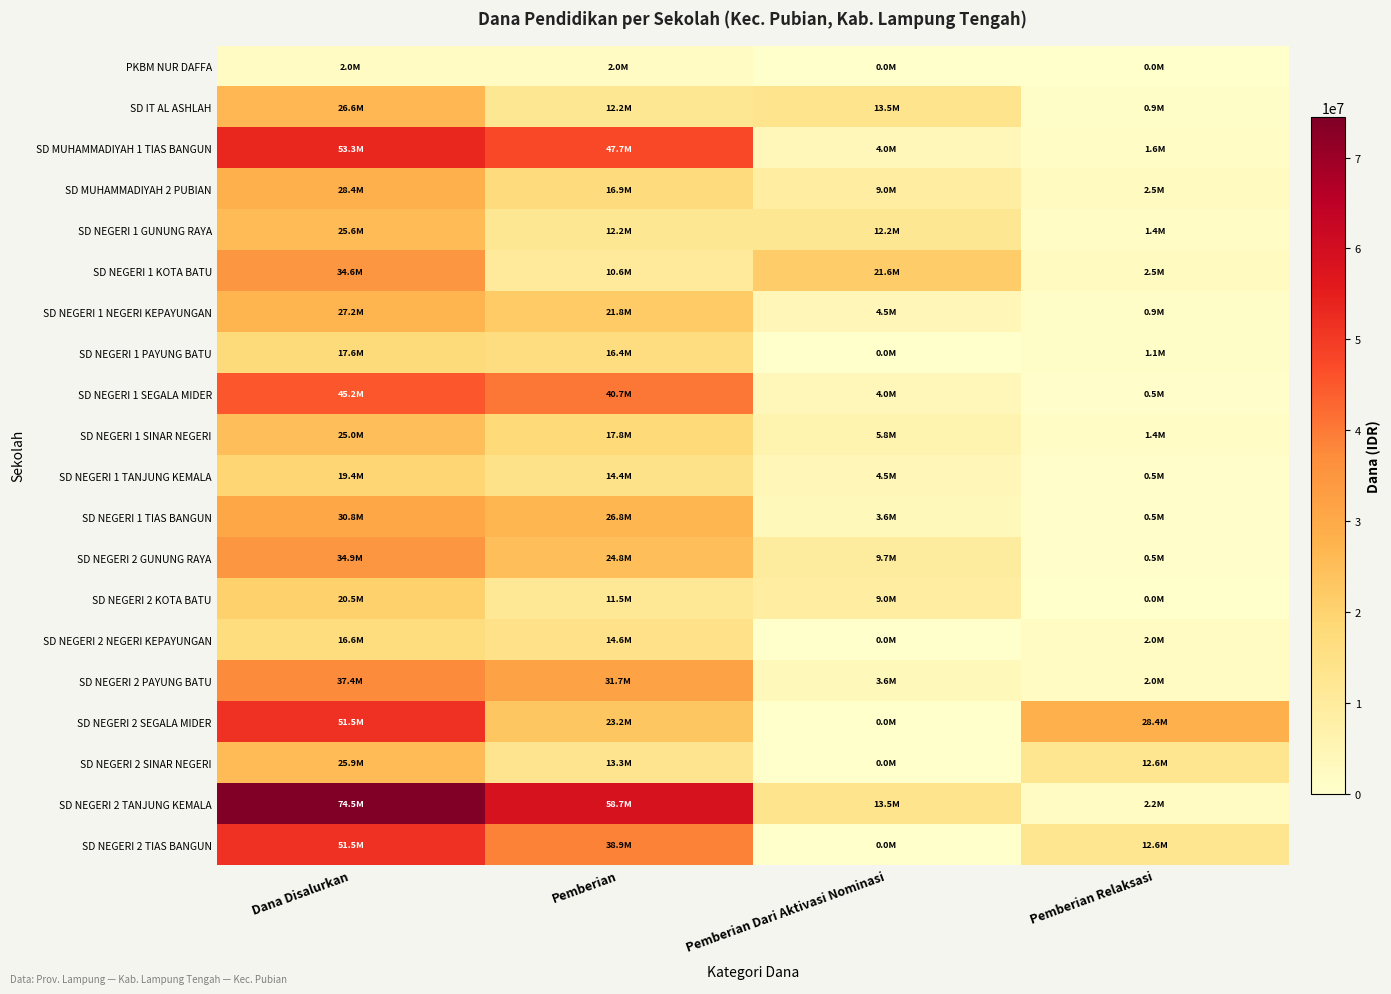

Reading left to right, extract all data points from this chart.

PKBM NUR DAFFA: Dana Disalurkan=2025000	Pemberian=2025000	Pemberian Dari Aktivasi Nominasi=0	Pemberian Relaksasi=0
SD IT AL ASHLAH: Dana Disalurkan=26550000	Pemberian=12150000	Pemberian Dari Aktivasi Nominasi=13500000	Pemberian Relaksasi=900000
SD MUHAMMADIYAH 1 TIAS BANGUN: Dana Disalurkan=53325000	Pemberian=47700000	Pemberian Dari Aktivasi Nominasi=4050000	Pemberian Relaksasi=1575000
SD MUHAMMADIYAH 2 PUBIAN: Dana Disalurkan=28350000	Pemberian=16875000	Pemberian Dari Aktivasi Nominasi=9000000	Pemberian Relaksasi=2475000
SD NEGERI 1 GUNUNG RAYA: Dana Disalurkan=25650000	Pemberian=12150000	Pemberian Dari Aktivasi Nominasi=12150000	Pemberian Relaksasi=1350000
SD NEGERI 1 KOTA BATU: Dana Disalurkan=34650000	Pemberian=10575000	Pemberian Dari Aktivasi Nominasi=21600000	Pemberian Relaksasi=2475000
SD NEGERI 1 NEGERI KEPAYUNGAN: Dana Disalurkan=27225000	Pemberian=21825000	Pemberian Dari Aktivasi Nominasi=4500000	Pemberian Relaksasi=900000
SD NEGERI 1 PAYUNG BATU: Dana Disalurkan=17550000	Pemberian=16425000	Pemberian Dari Aktivasi Nominasi=0	Pemberian Relaksasi=1125000
SD NEGERI 1 SEGALA MIDER: Dana Disalurkan=45225000	Pemberian=40725000	Pemberian Dari Aktivasi Nominasi=4050000	Pemberian Relaksasi=450000
SD NEGERI 1 SINAR NEGERI: Dana Disalurkan=24975000	Pemberian=17775000	Pemberian Dari Aktivasi Nominasi=5850000	Pemberian Relaksasi=1350000
SD NEGERI 1 TANJUNG KEMALA: Dana Disalurkan=19350000	Pemberian=14400000	Pemberian Dari Aktivasi Nominasi=4500000	Pemberian Relaksasi=450000
SD NEGERI 1 TIAS BANGUN: Dana Disalurkan=30825000	Pemberian=26775000	Pemberian Dari Aktivasi Nominasi=3600000	Pemberian Relaksasi=450000
SD NEGERI 2 GUNUNG RAYA: Dana Disalurkan=34875000	Pemberian=24750000	Pemberian Dari Aktivasi Nominasi=9675000	Pemberian Relaksasi=450000
SD NEGERI 2 KOTA BATU: Dana Disalurkan=20475000	Pemberian=11475000	Pemberian Dari Aktivasi Nominasi=9000000	Pemberian Relaksasi=0
SD NEGERI 2 NEGERI KEPAYUNGAN: Dana Disalurkan=16650000	Pemberian=14625000	Pemberian Dari Aktivasi Nominasi=0	Pemberian Relaksasi=2025000
SD NEGERI 2 PAYUNG BATU: Dana Disalurkan=37350000	Pemberian=31725000	Pemberian Dari Aktivasi Nominasi=3600000	Pemberian Relaksasi=2025000
SD NEGERI 2 SEGALA MIDER: Dana Disalurkan=51525000	Pemberian=23175000	Pemberian Dari Aktivasi Nominasi=0	Pemberian Relaksasi=28350000
SD NEGERI 2 SINAR NEGERI: Dana Disalurkan=25875000	Pemberian=13275000	Pemberian Dari Aktivasi Nominasi=0	Pemberian Relaksasi=12600000
SD NEGERI 2 TANJUNG KEMALA: Dana Disalurkan=74475000	Pemberian=58725000	Pemberian Dari Aktivasi Nominasi=13500000	Pemberian Relaksasi=2250000
SD NEGERI 2 TIAS BANGUN: Dana Disalurkan=51525000	Pemberian=38925000	Pemberian Dari Aktivasi Nominasi=0	Pemberian Relaksasi=12600000